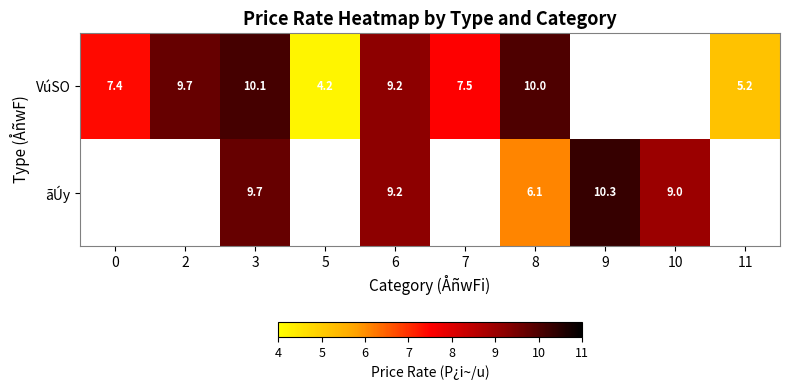

Which has a higher value, 9 or 6?

6